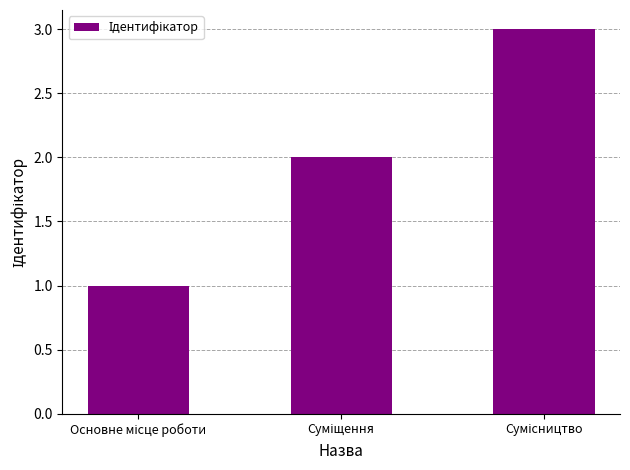

How many data points are less than 2?

1